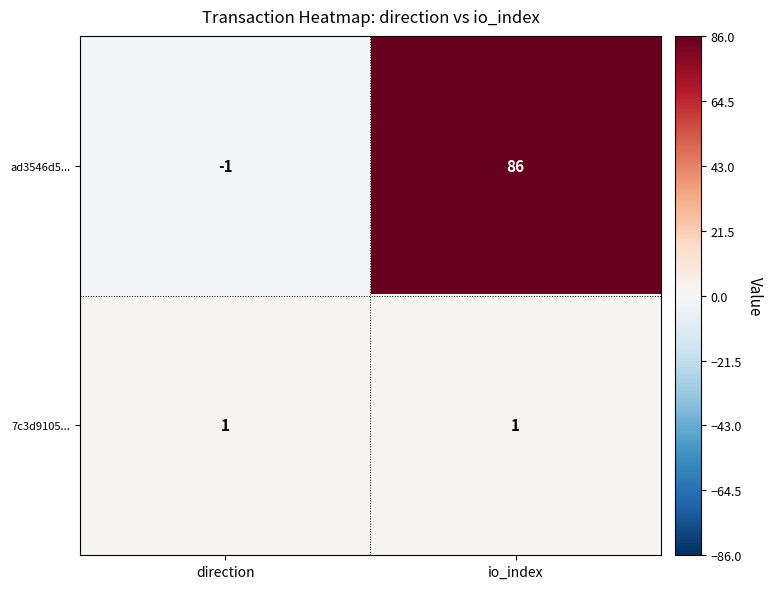

Which series has the largest total across all categories?

ad3546d5...